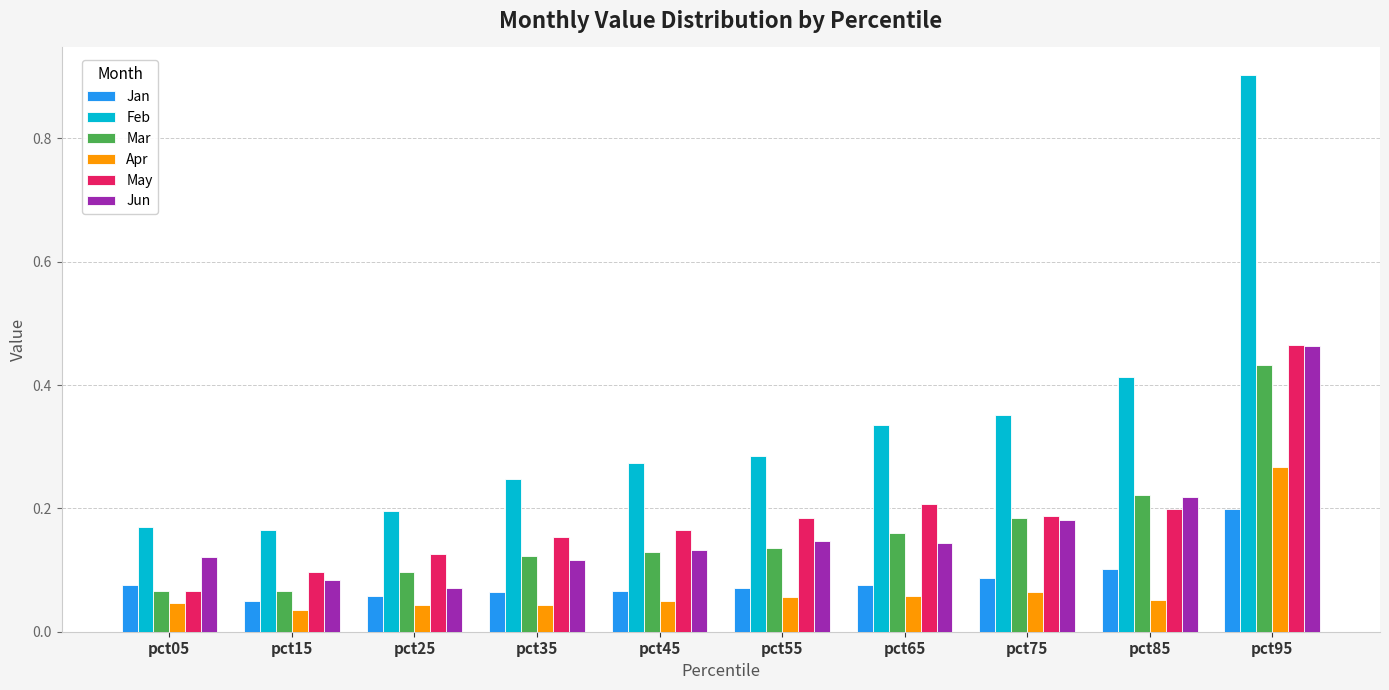

Count the Feb values in the range 0 to 1.

10